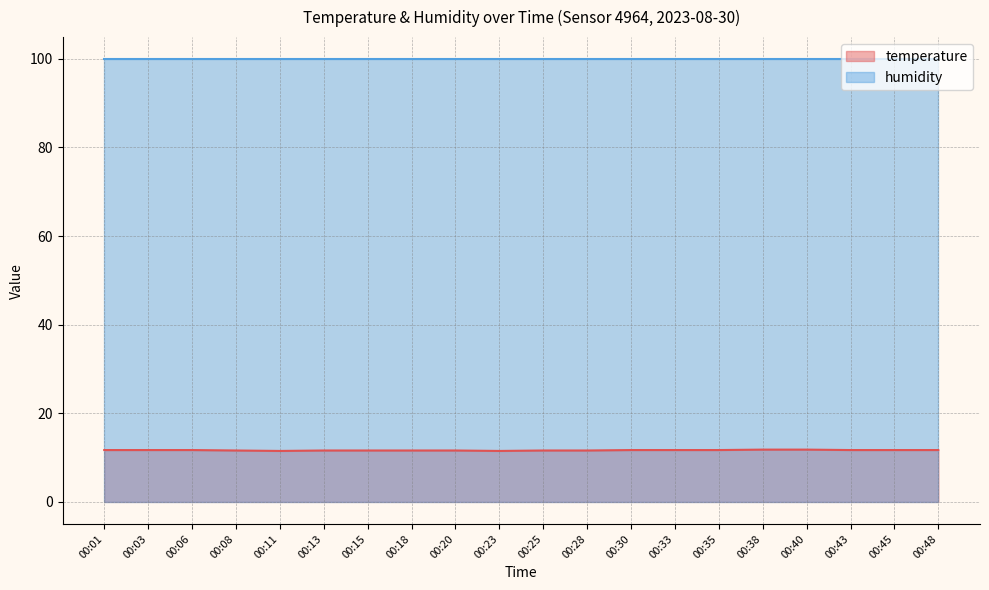

What is the minimum value shown in the chart?

11.5